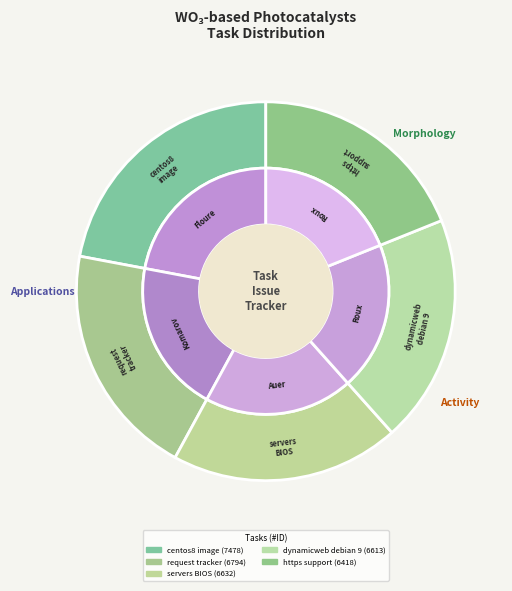

Is it true that Enable https support for distributing is 31% of the pie?

False